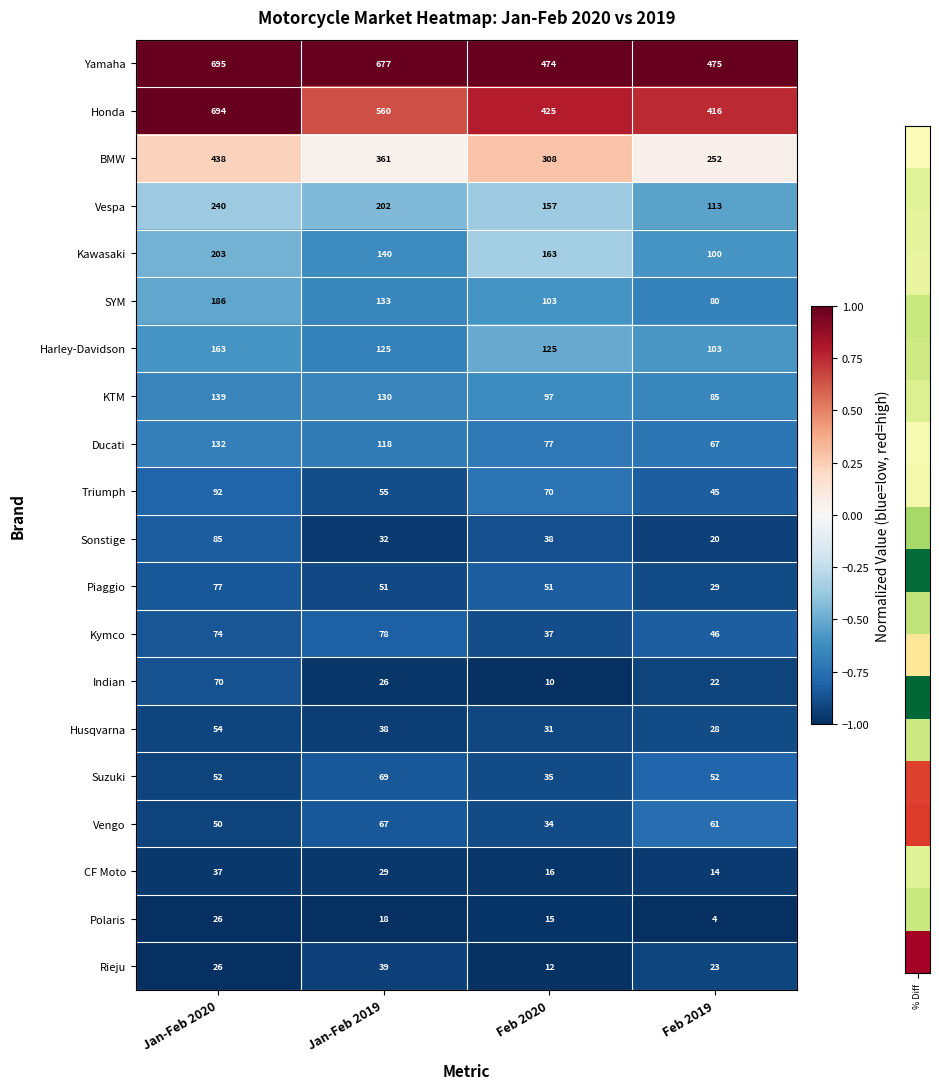

Which label corresponds to the largest value in the chart?

Jan-Feb 2020